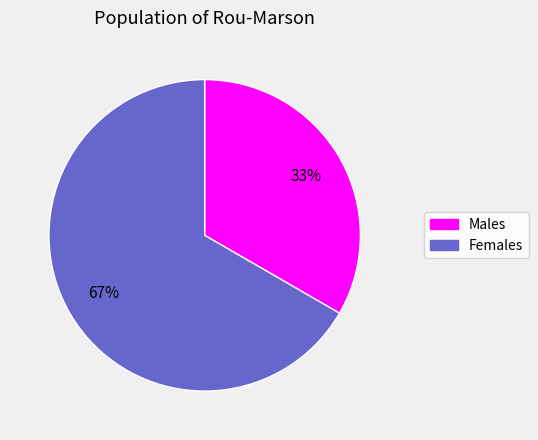

Count the number of slices in the pie.

2